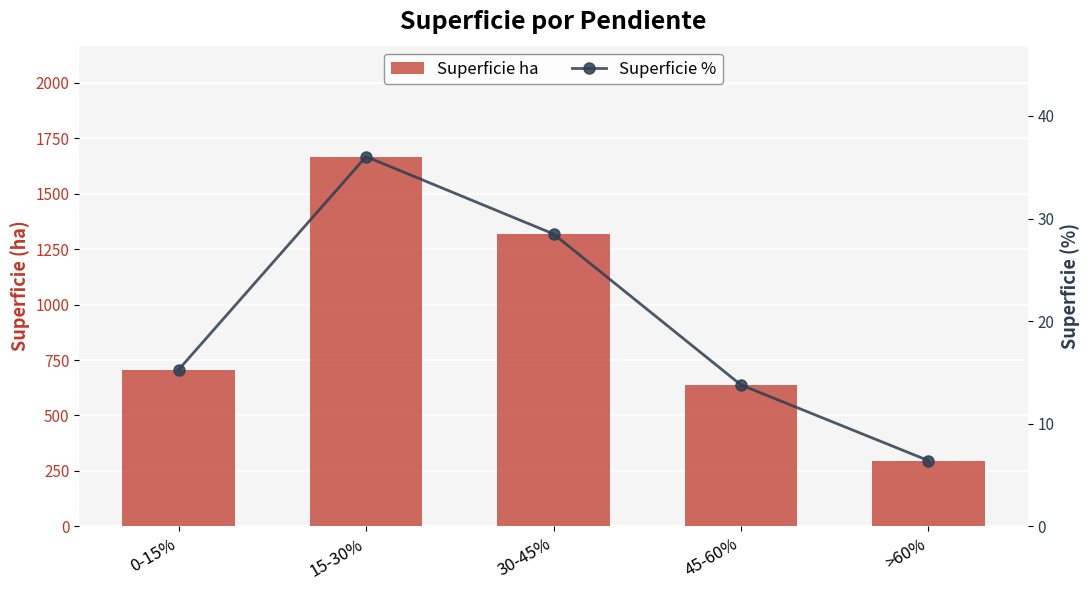

At which label does Superficie % reach its minimum?

>60%